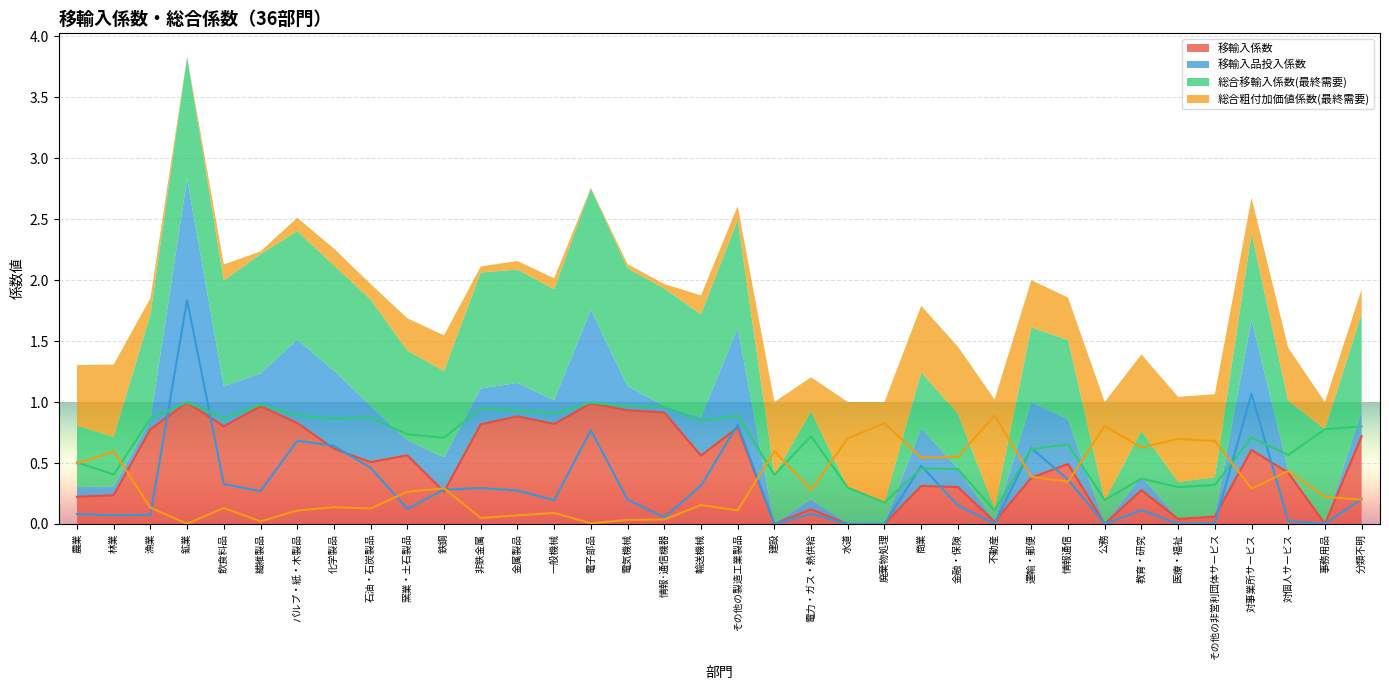

Where is the first local maximum for 移輸入品投入係数?

鉱業